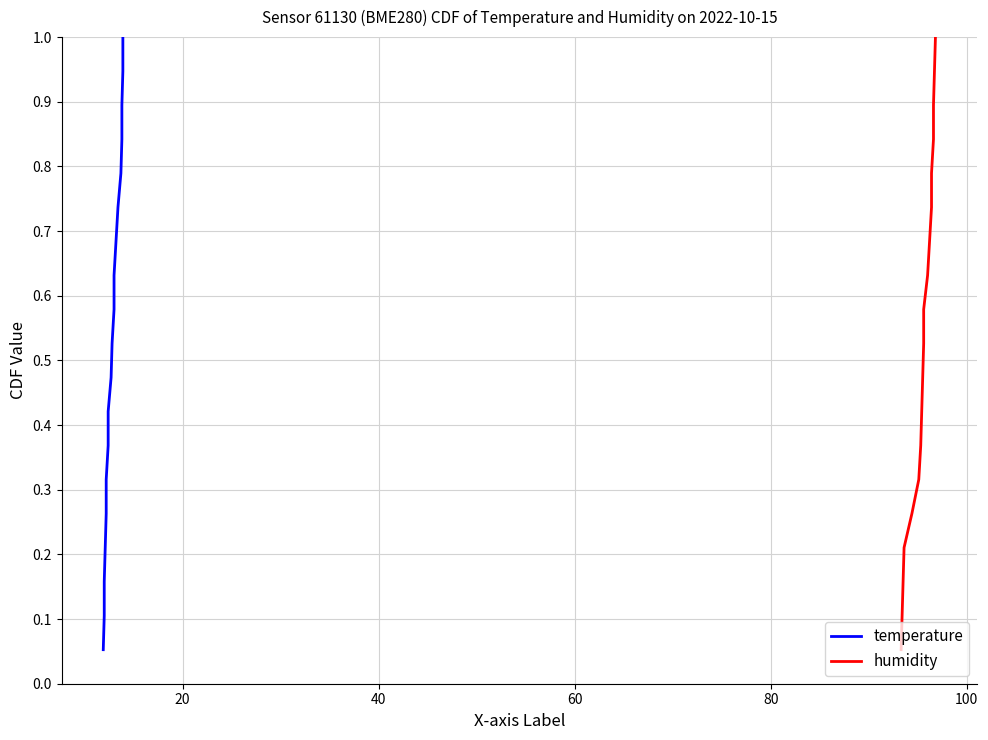

Rank the series by their maximum value, from lowest to highest.

temperature, humidity